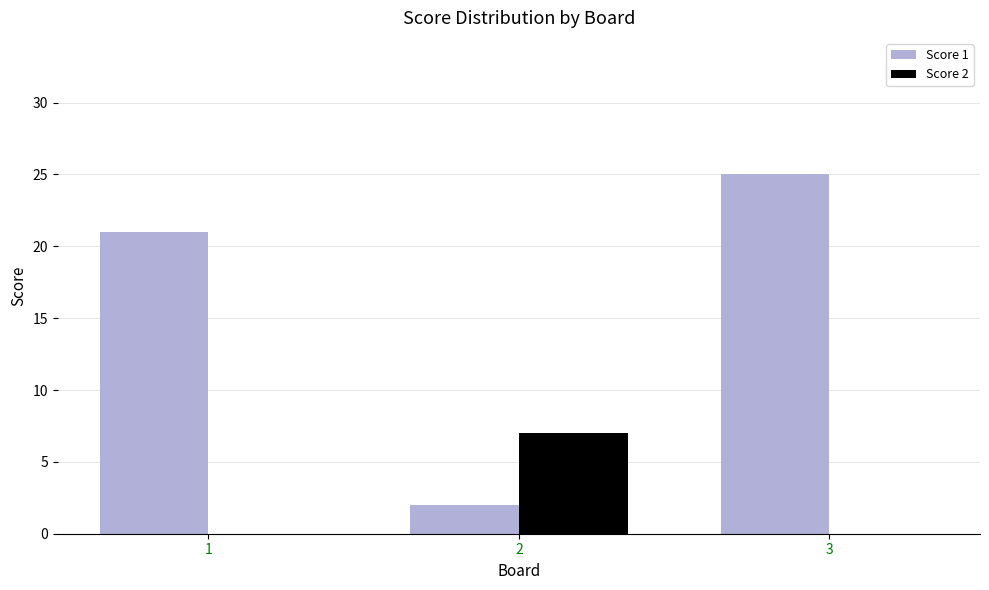

Is it true that Score 1 equals 38 at 3?

False